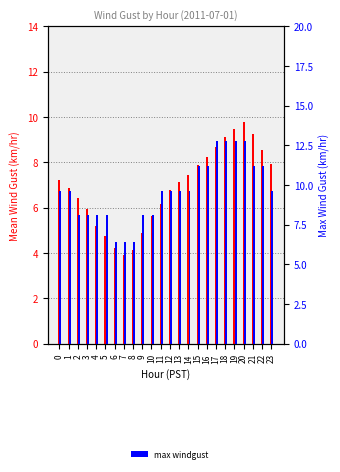

Between 5 and 7, which is larger?

5